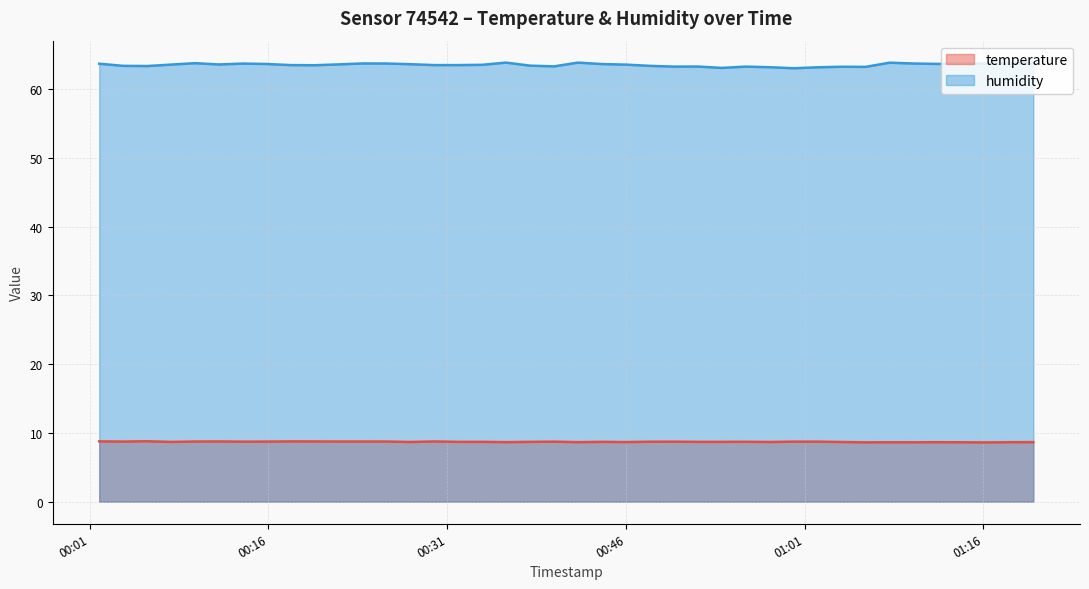

What is the total value across all series at 2024-02-23T01:00:04?

71.7